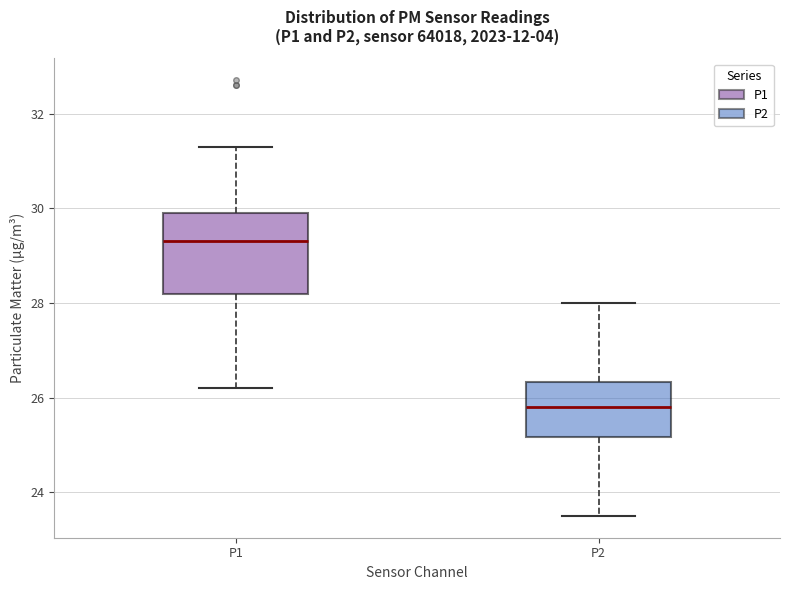

Which box's median line is the lowest?

P2